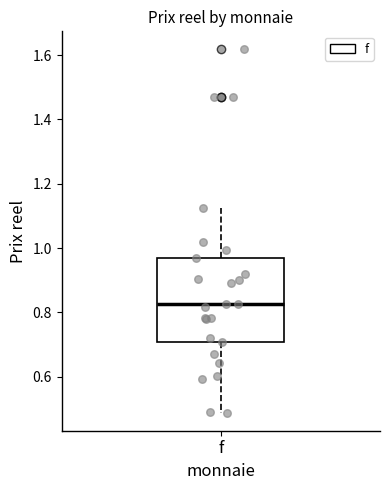

Where does the lower whisker of the box for f end on the y-axis? The values are not printed on the chart, so give them approximately, as read against the axis.

0.48